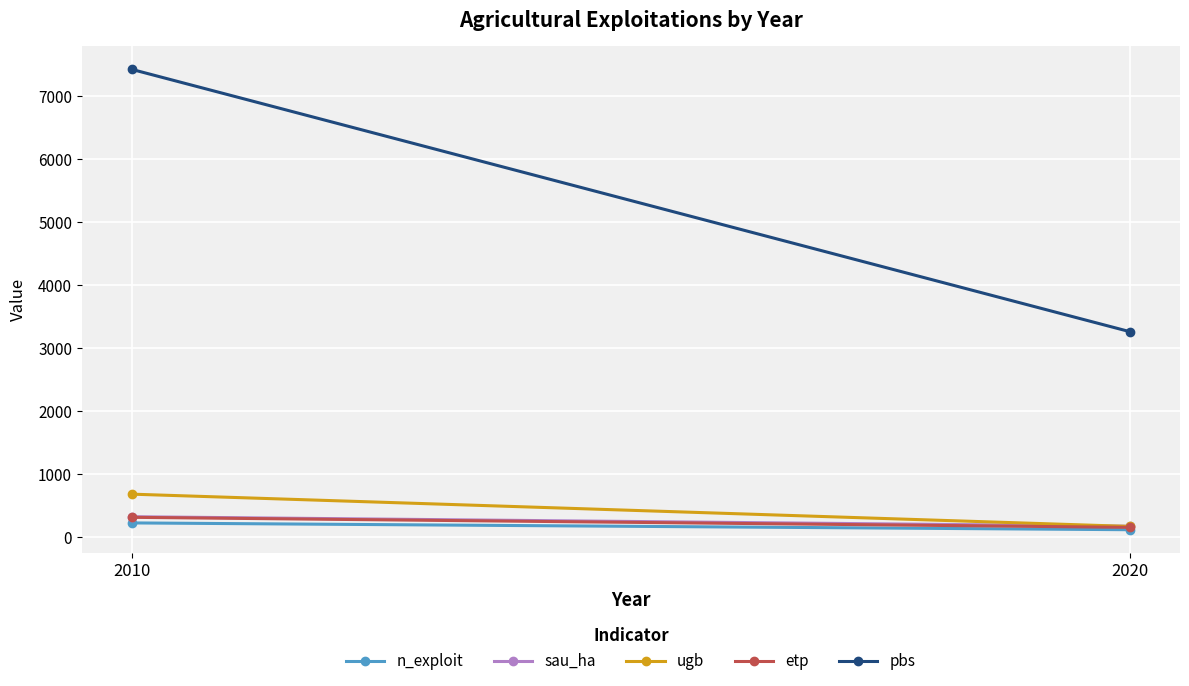

The value of etp at 2020 is 67.8. True or false?

False